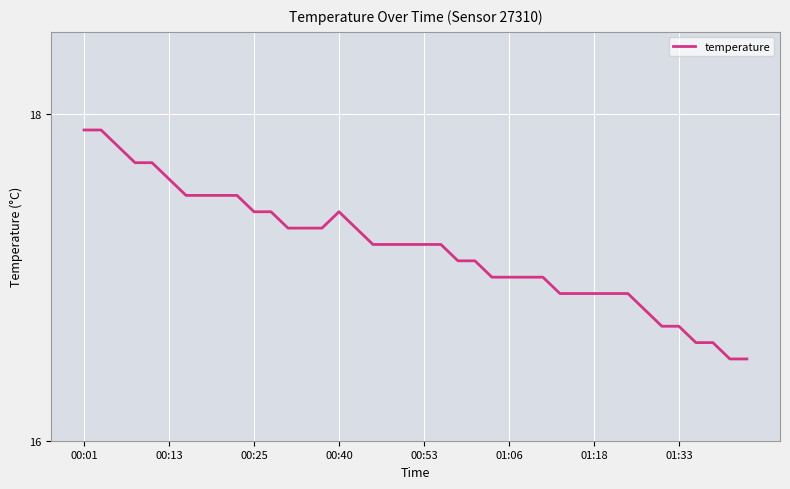

What is the minimum value shown in the chart?

16.5